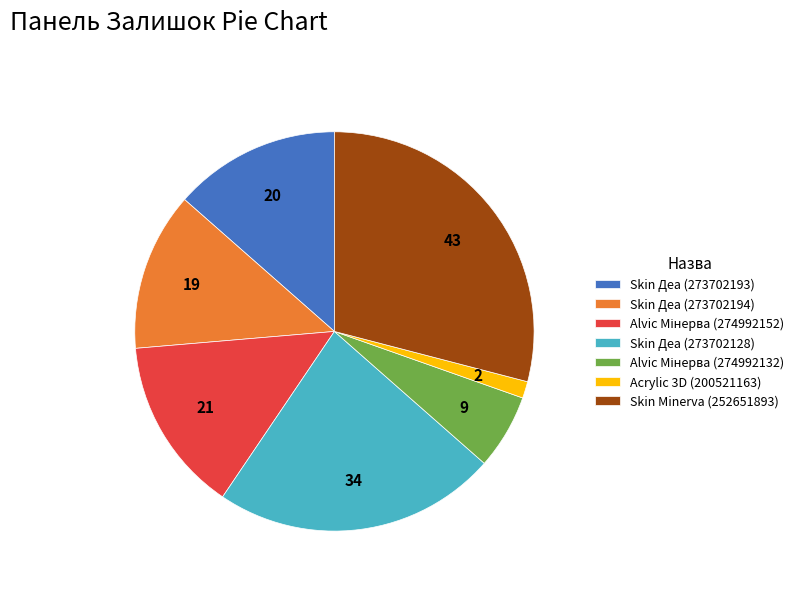

Combined, do Skin Деа (273702128) and Skin Деа (273702193) account for over 50%?

No